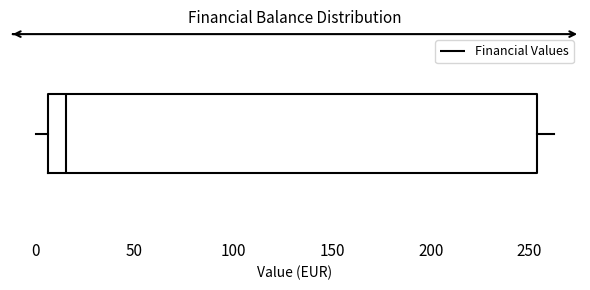

Read this box plot against the x-axis: the position of the median line, the range covered by the box, and the ends of both whiskers. The values are not printed on the chart, so give them approximately, as read against the axis.

median 15, box 5 to 255, whiskers 0 to 265